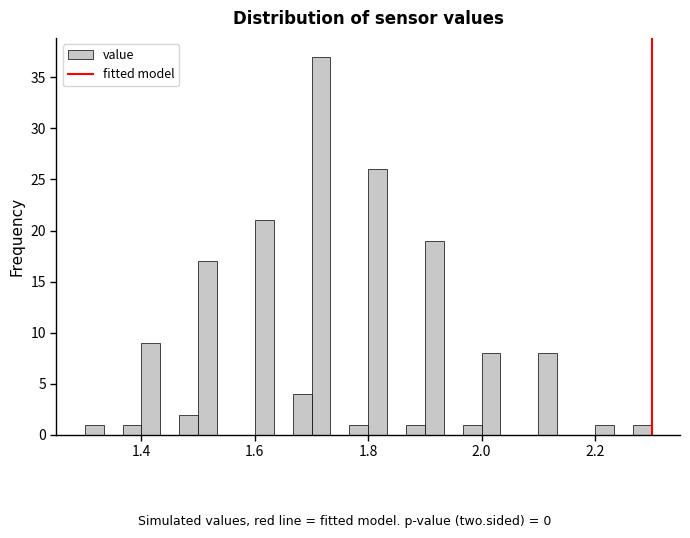

Read against the x-axis, roughly where is the centre of the tallest bar?

1.72